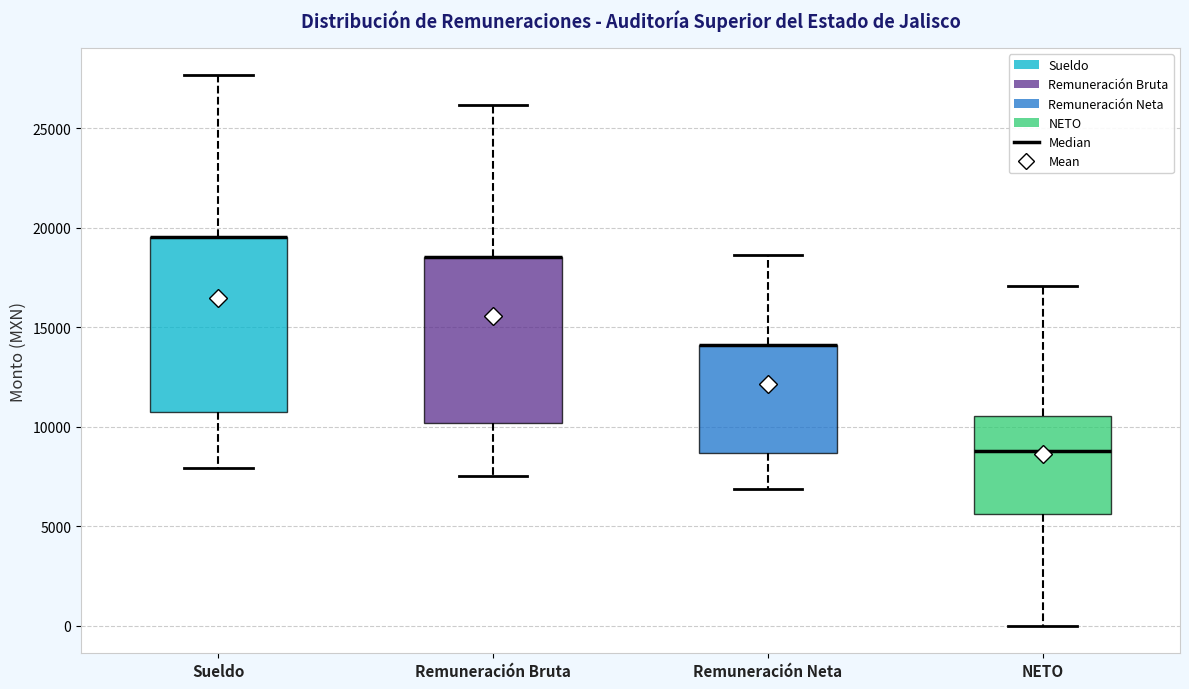

Reading left to right, read every box against the y-axis: the position of its median line, the range the box covers, and the ends of its whiskers. The values are not printed on the chart, so give them approximately, as read against the axis.

Sueldo: median 19500 (drawn on the box's upper edge), box 11000 to 19500, whiskers 8000 to 27500
Remuneración Bruta: median 18500 (drawn on the box's upper edge), box 10000 to 18500, whiskers 7500 to 26000
Remuneración Neta: median 14000 (drawn on the box's upper edge), box 8500 to 14000, whiskers 7000 to 18500
NETO: median 9000, box 5500 to 10500, whiskers 0 to 17000